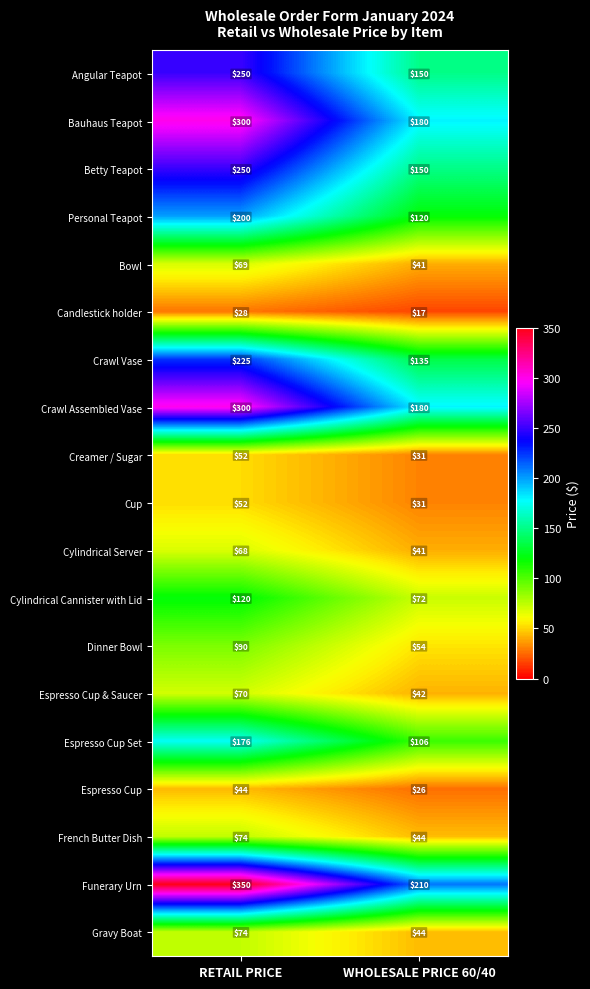

At how many categories does at least one series exceed 203?

2